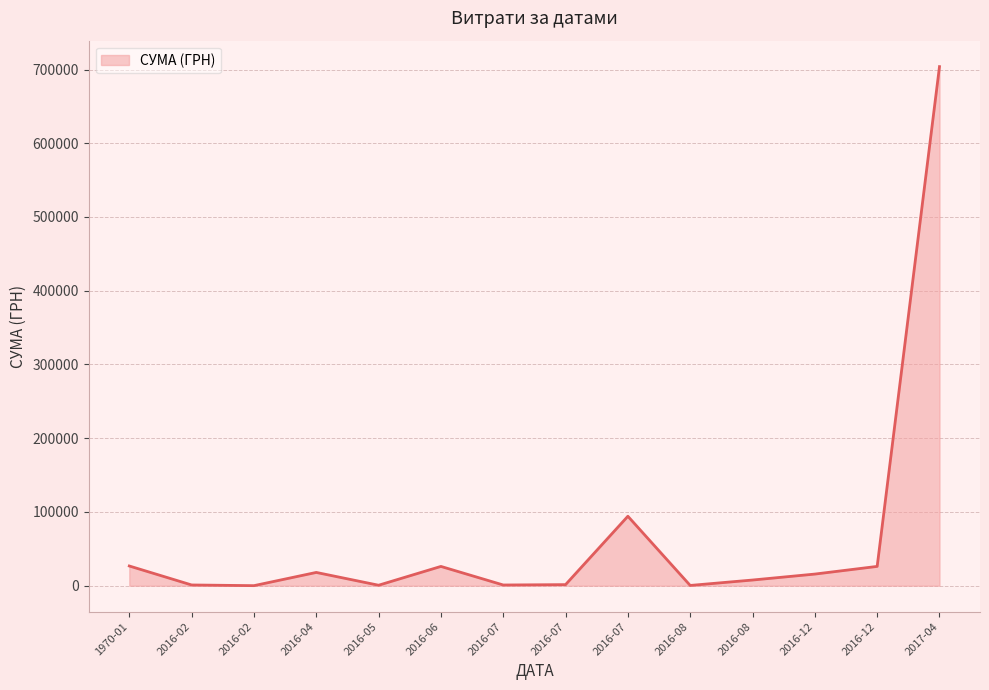

What is the difference between the maximum and minimum values?

703840.4